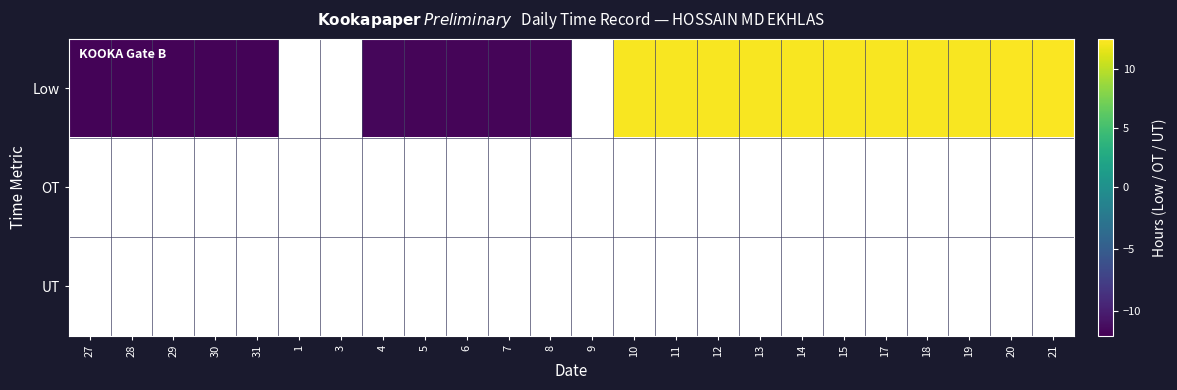

At 21, list the series in order from largest to smallest.

Low, OT, UT